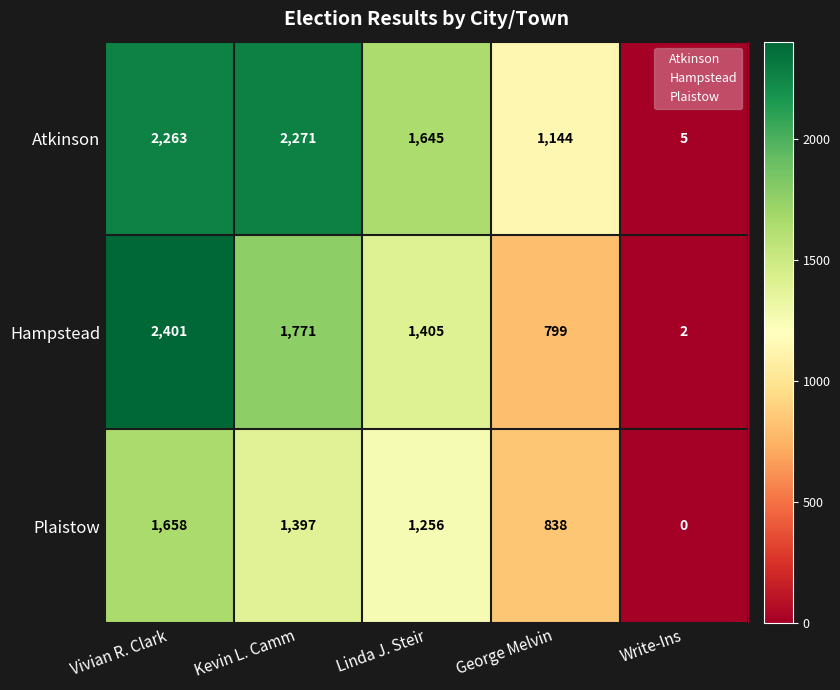

Which series changed the most between Vivian R. Clark and Linda J. Steir?

Hampstead